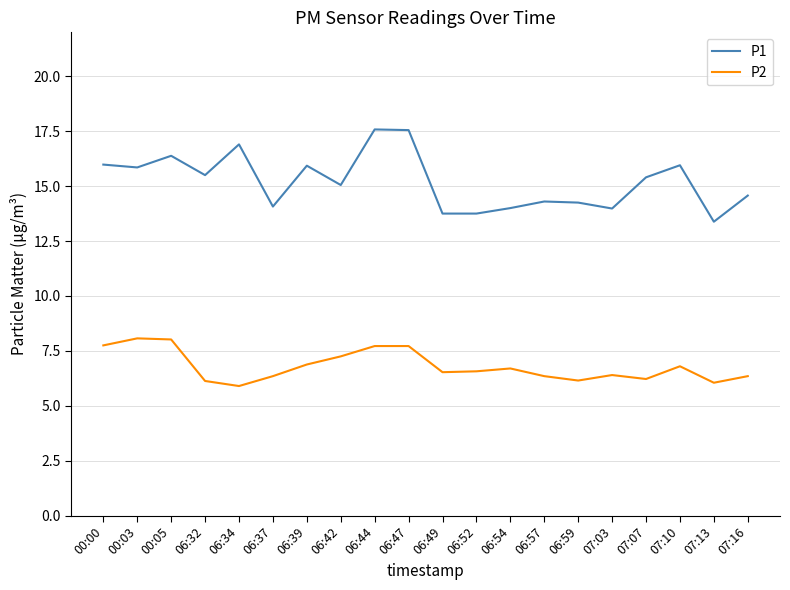

What is the greatest value displayed?

17.6